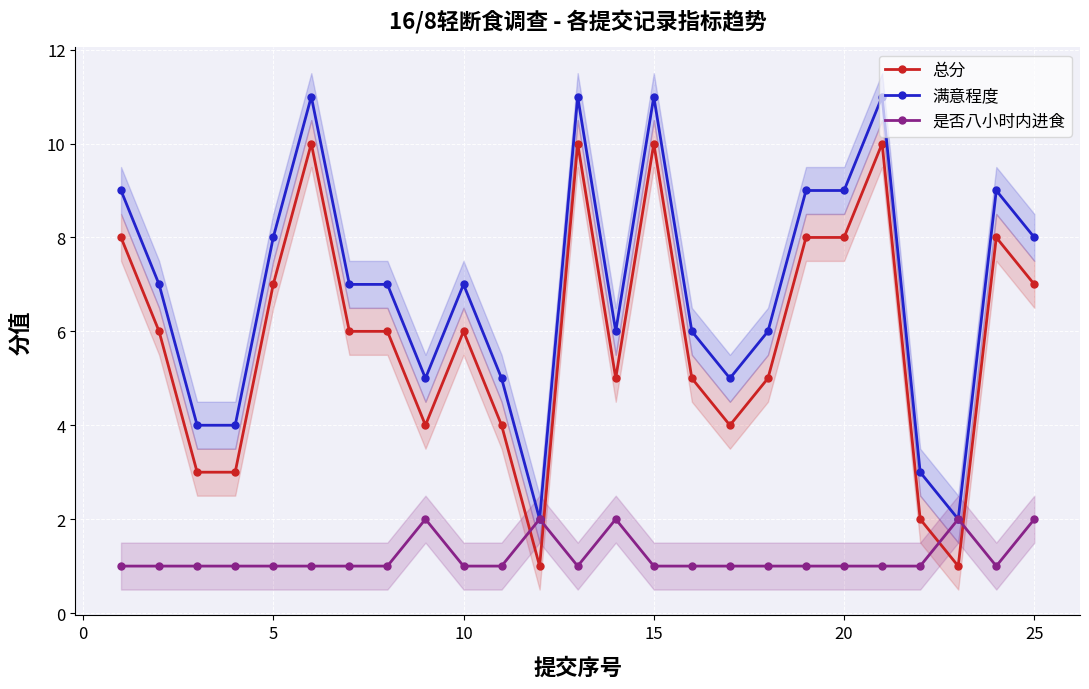

True or false: 满意程度 and 总分 cross at least once.

False